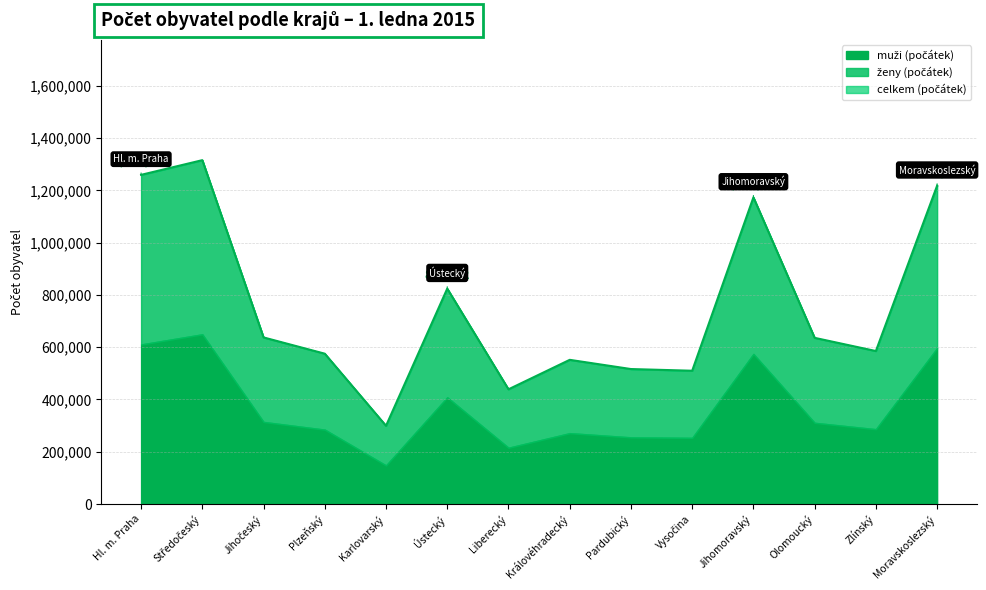

Reading left to right, what are all the values shown in this chart?

muži (počátek): 610376	649245	314047	284689	147767	408283	215413	271147	255137	253176	574178	310718	286361	596390
ženy (počátek): 648703	666054	323253	290434	151526	415689	223438	280443	261235	256719	598675	324993	298900	621286
celkem (počátek): 1259079	1315299	637300	575123	299293	823972	438851	551590	516372	509895	1172853	635711	585261	1217676